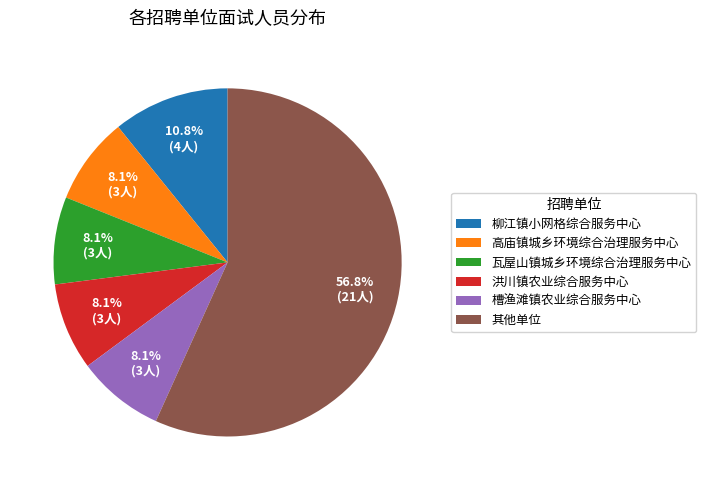

Does any single category account for the majority?

Yes